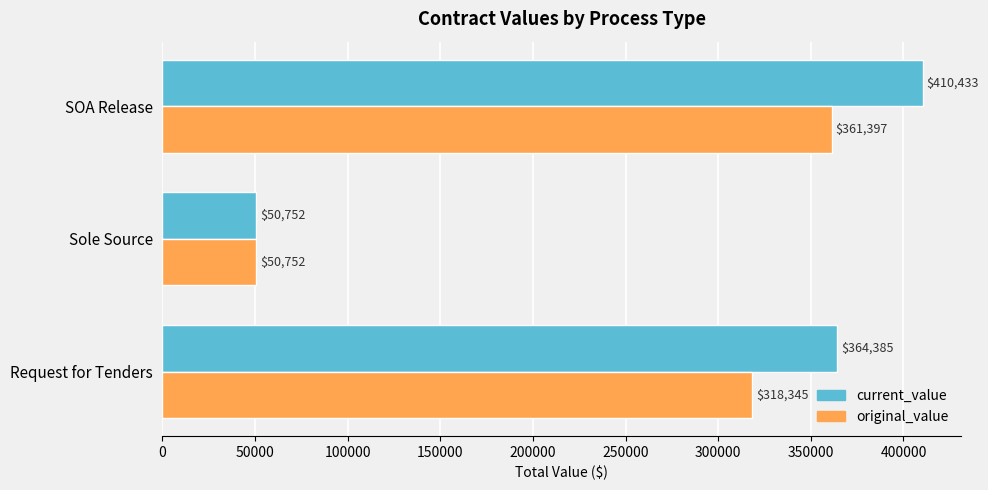

Between Request for Tenders and SOA Release, which series saw the biggest shift?

current_value